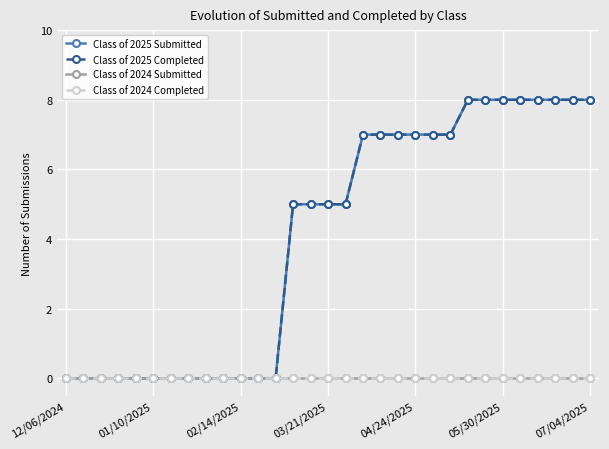

What is the maximum value shown in the chart?

8